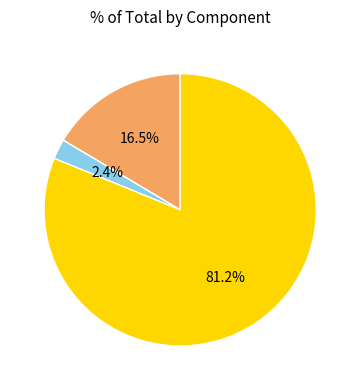

Count the number of slices in the pie.

3